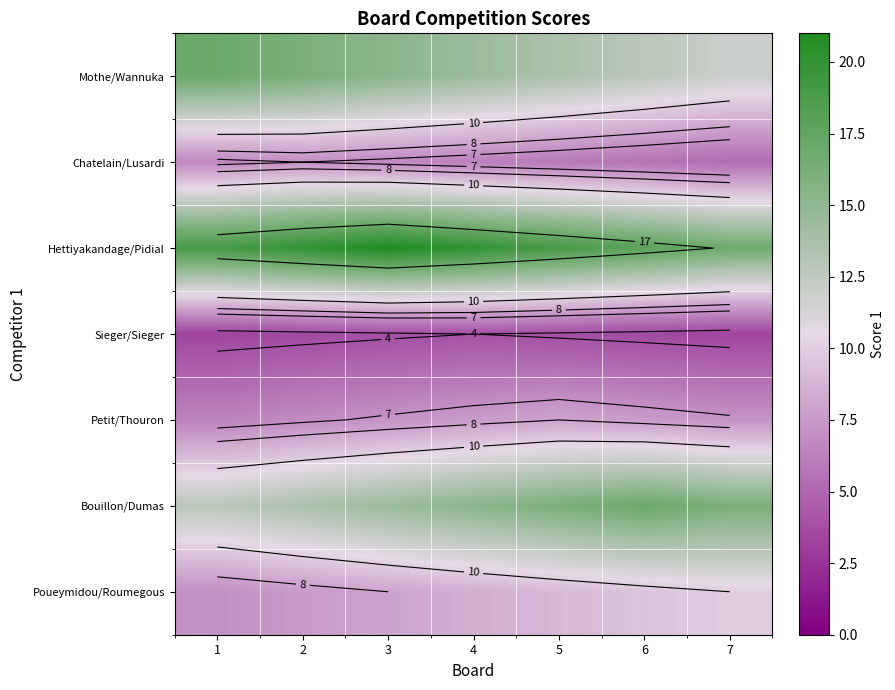

Which has a higher value, 4 or 6?

4